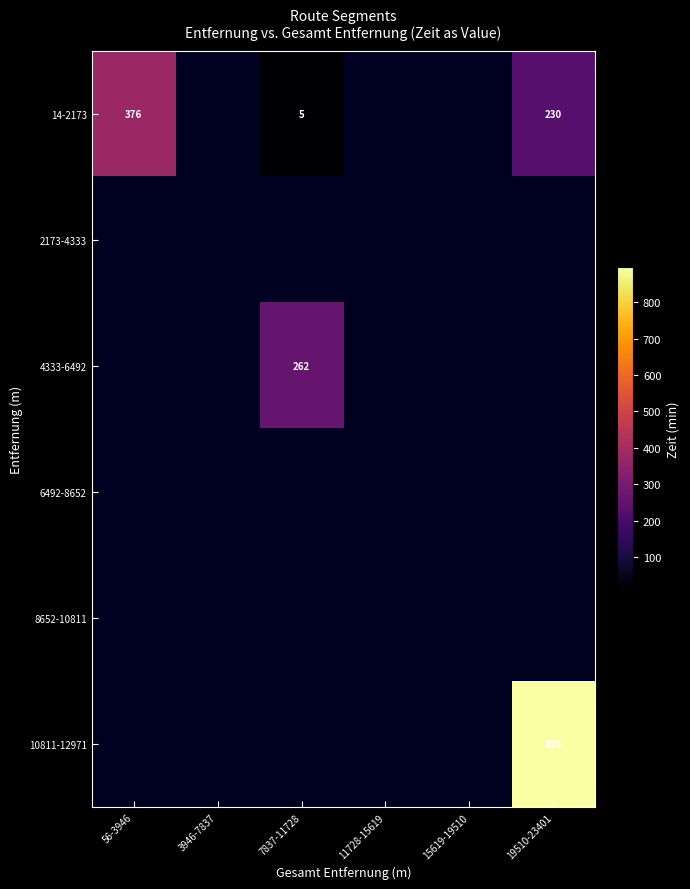

What is the difference between the 14-2173 values at 7837-11728 and 56-3946?

371